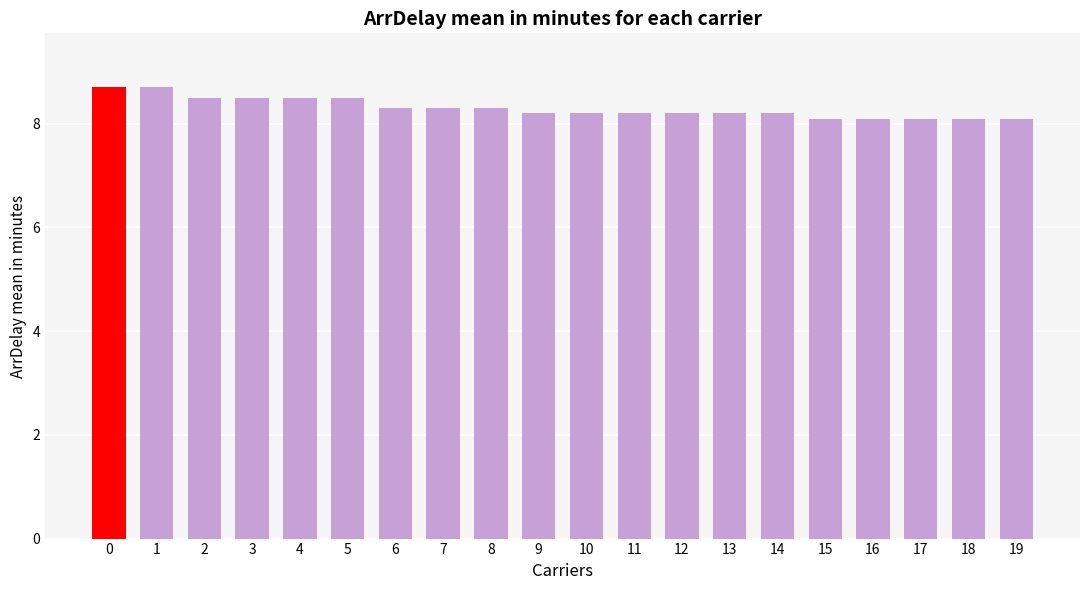

The value at 17 is 8.1. True or false?

True